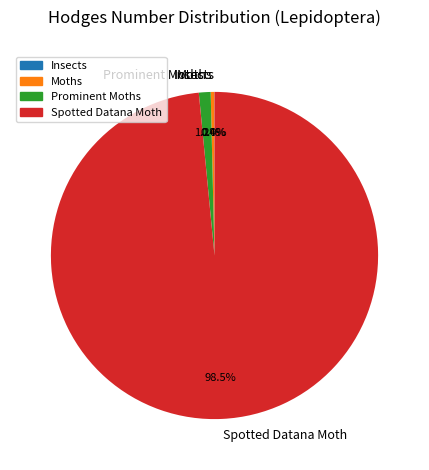

To the nearest percent, what is the difference between the largest and smallest slice percentages?

98%